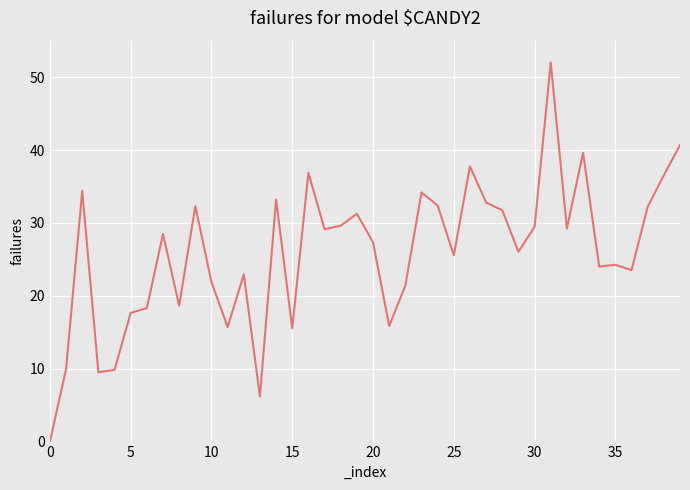

What is the greatest value displayed?

52.0